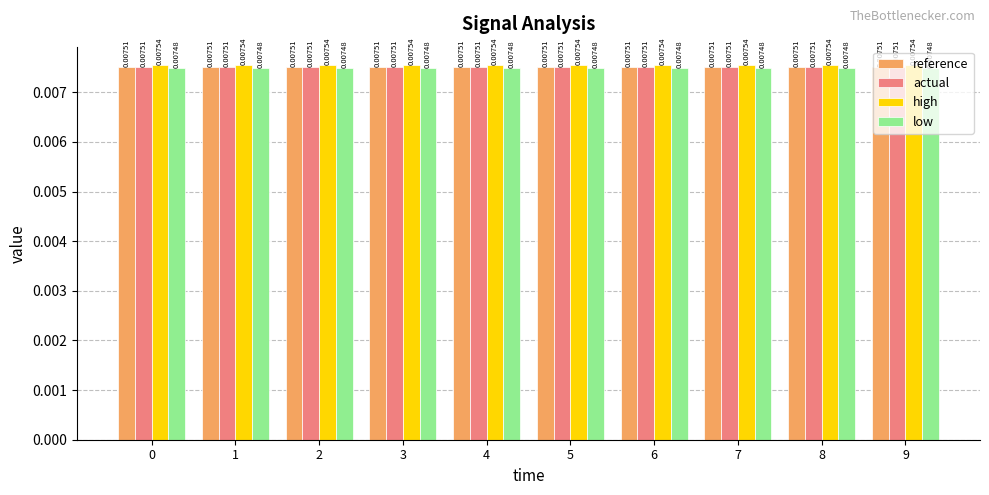

Which series has the largest total across all categories?

high